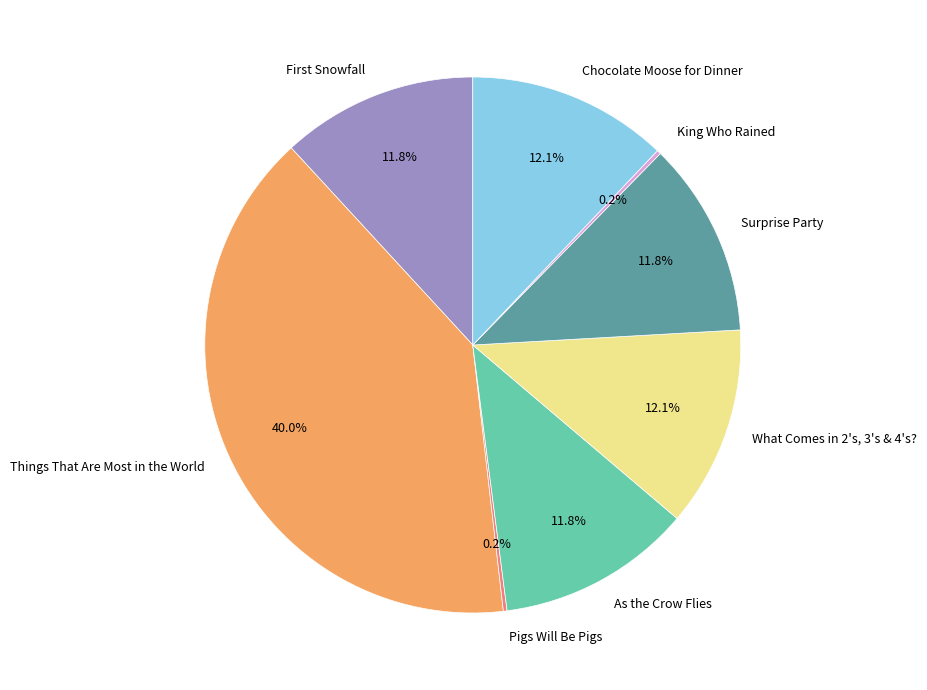

What is the largest slice in the pie chart?

Things That Are Most in the World